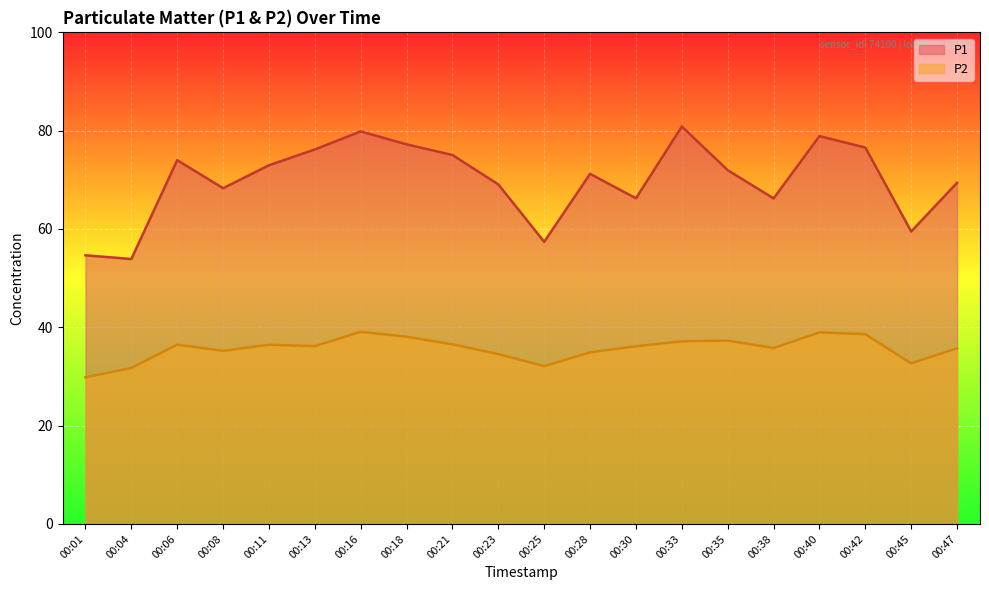

At how many categories does at least one series exceed 62?

16